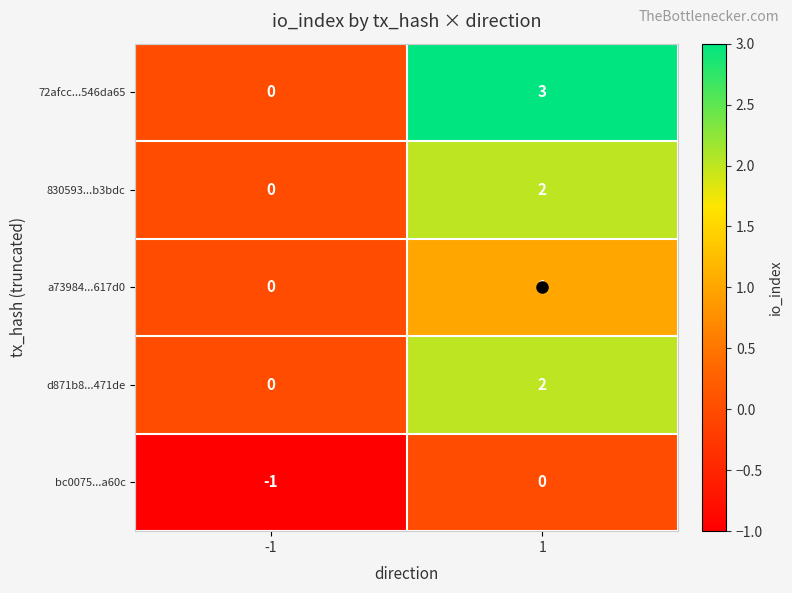

The value of 72afcc...546da65 at -1 is 1. True or false?

False